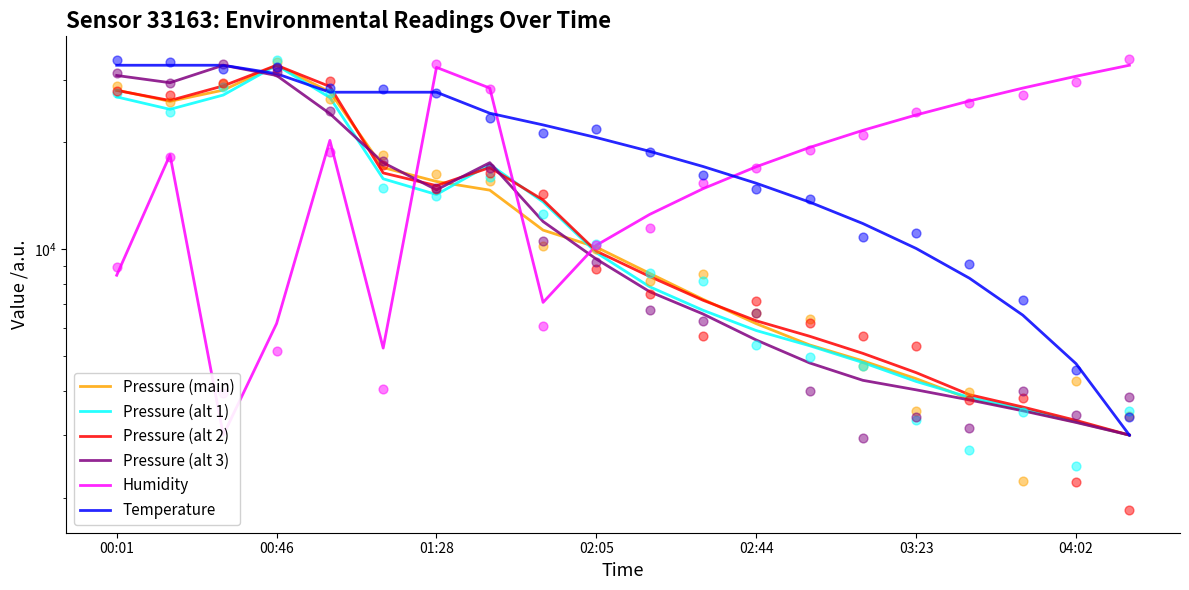

What are all the series names shown in the legend?

Pressure (main), Pressure (alt 1), Pressure (alt 2), Pressure (alt 3), Humidity, Temperature